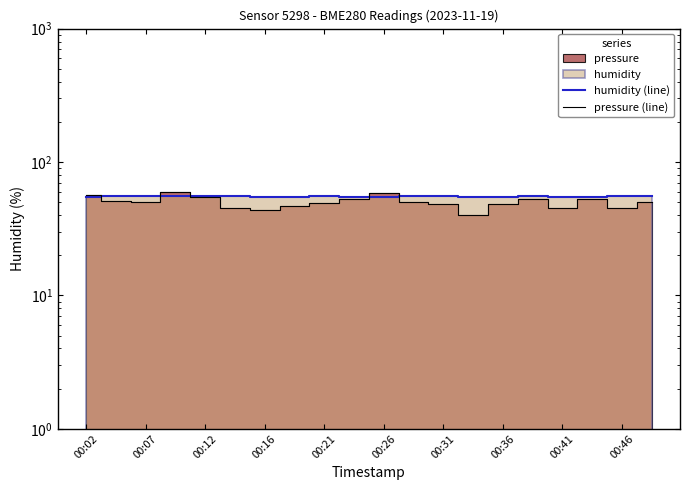

How many intersections are there between pressure (line) and humidity (line)?

5